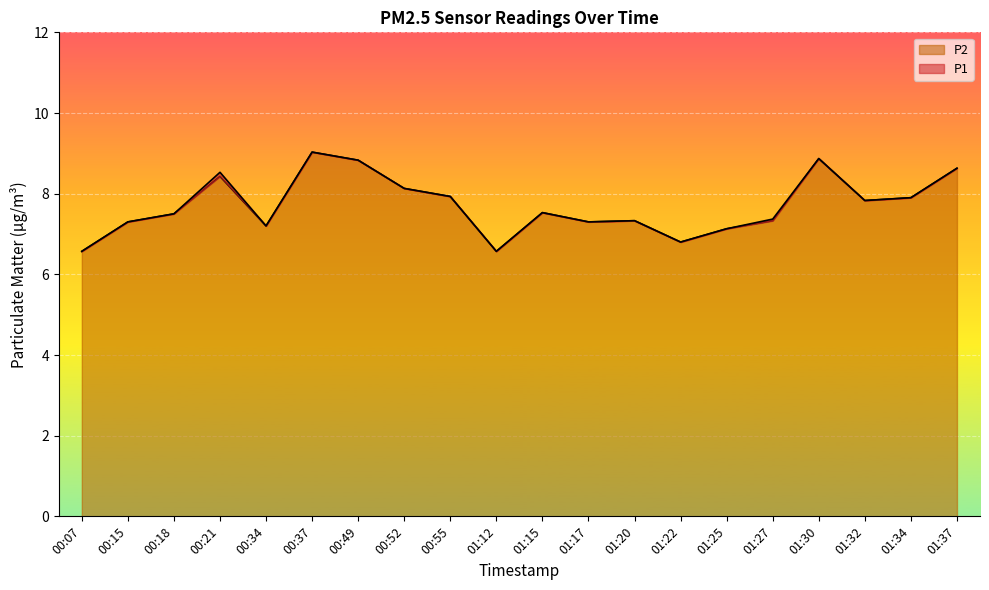

What position from the left is 01:12?

10